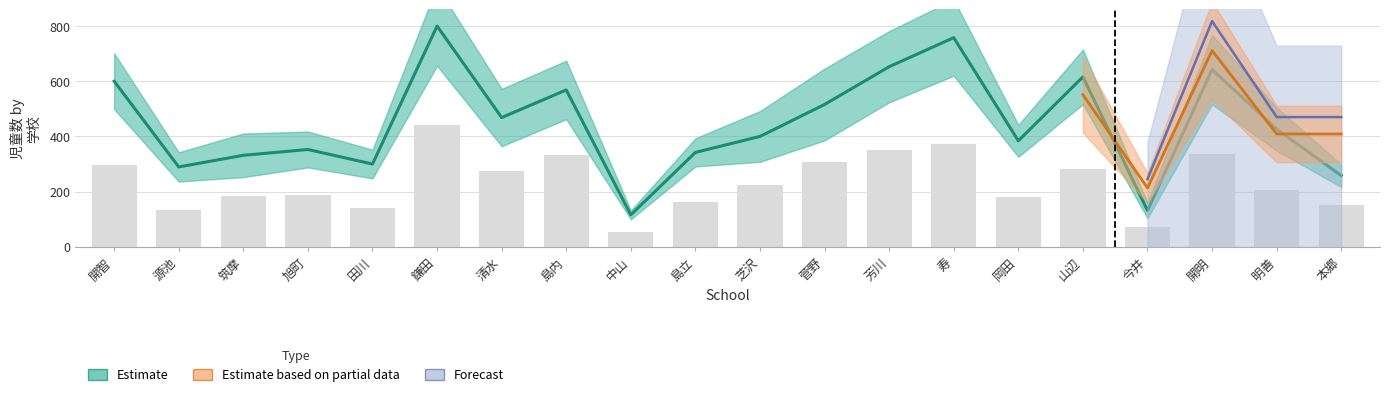

What value does the 総数(児童数) series have at 旭町?

187.8